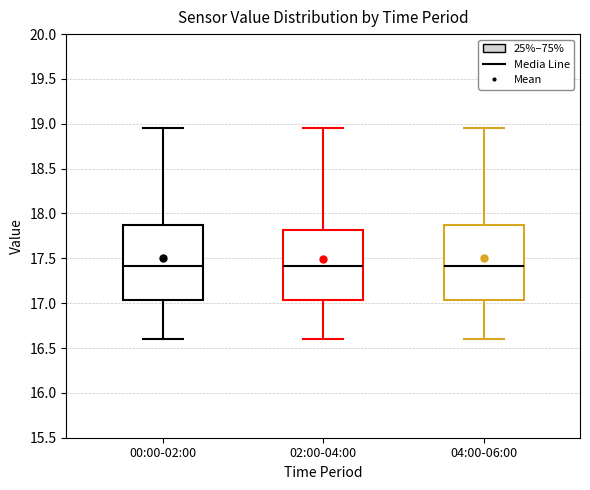

Reading left to right, read every box against the y-axis: the position of its median line, the range the box covers, and the ends of its whiskers. The values are not printed on the chart, so give them approximately, as read against the axis.

00:00-02:00: median 17.40, box 17.05 to 17.85, whiskers 16.60 to 18.95
02:00-04:00: median 17.40, box 17.05 to 17.80, whiskers 16.60 to 18.95
04:00-06:00: median 17.40, box 17.05 to 17.85, whiskers 16.60 to 18.95